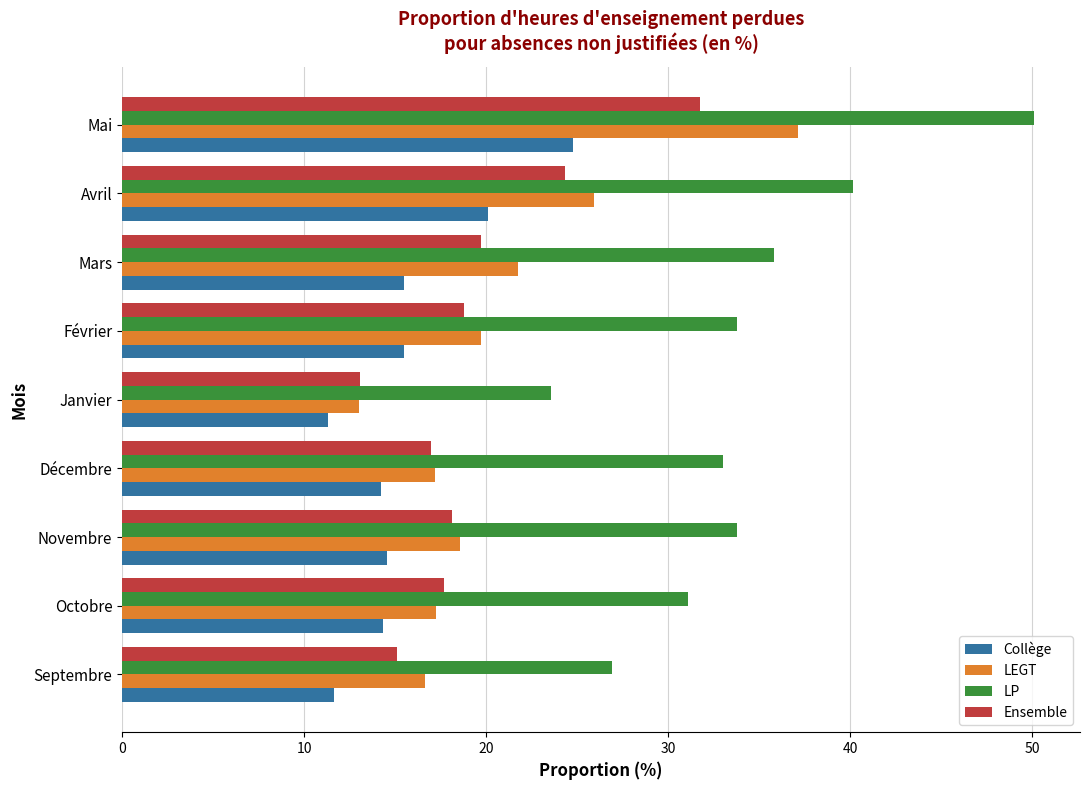

What is the spread (max minus min) of values at Novembre?

19.2